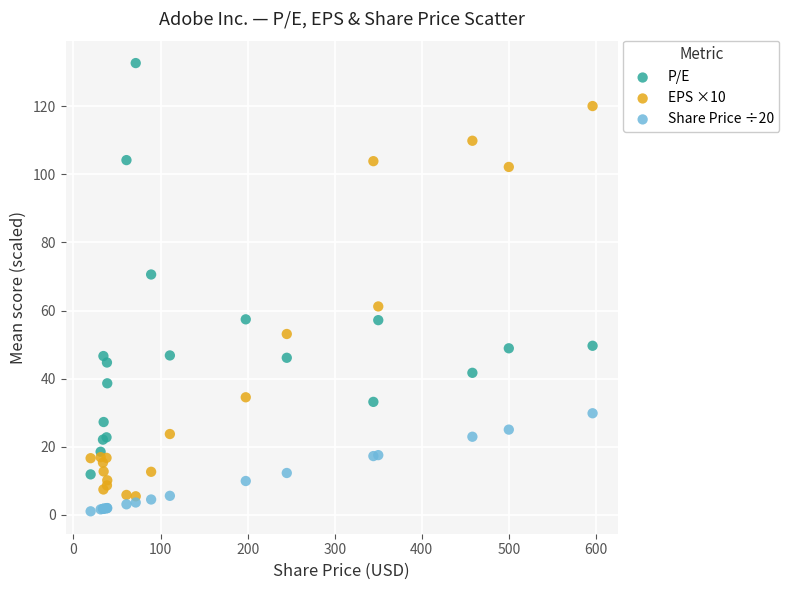

Which series reaches the maximum Y coordinate?

P/E